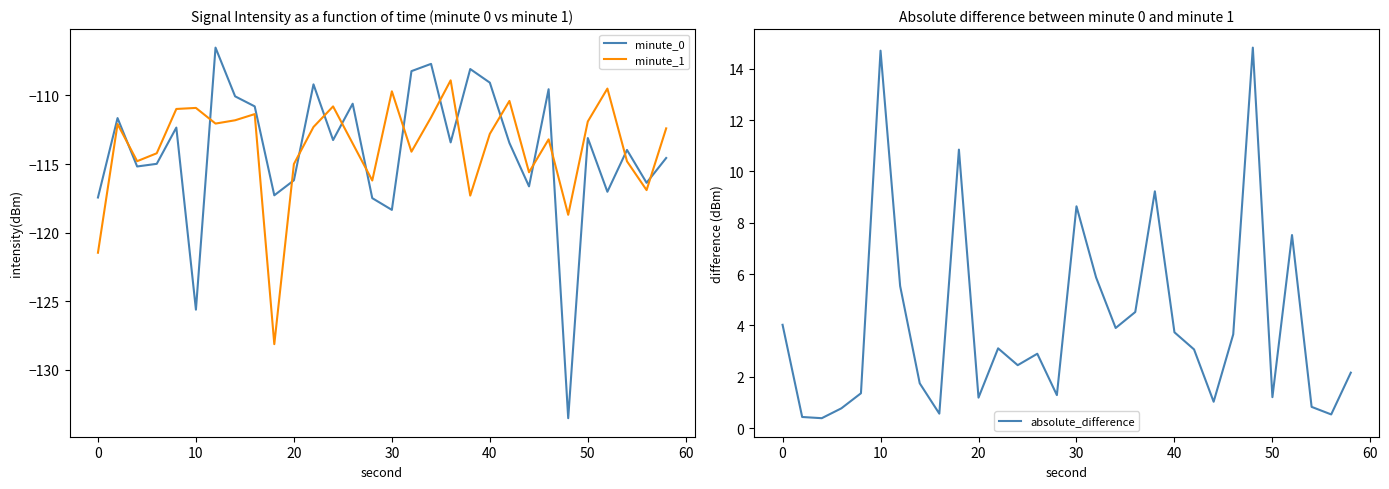

True or false: minute_0 and minute_1 cross at least once.

True